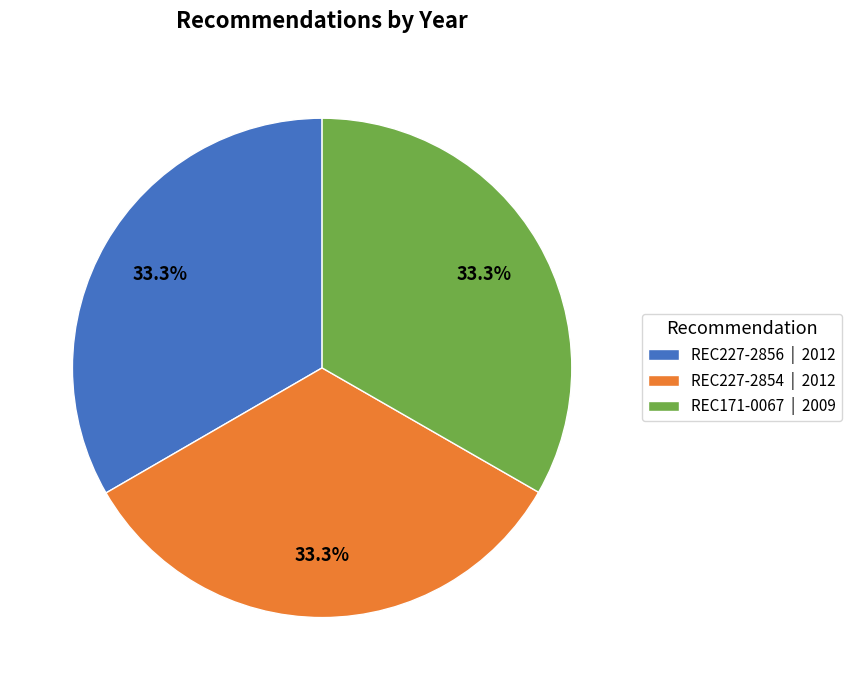

Combined, do REC227-2854 and REC171-0067 account for over 50%?

Yes